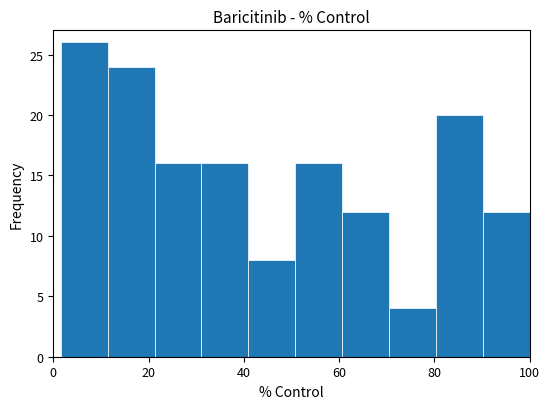

Reading left to right, transcribe this chart: for each bar, give the range it covers on the x-axis and its height. Neither the bar edges nor the heights are printed on the chart, so give them approximately, as read against the axes.

2 to 12: 26
12 to 22: 24
22 to 32: 16
32 to 40: 16
40 to 50: 8
50 to 60: 16
60 to 70: 12
70 to 80: 4
80 to 90: 20
90 to 100: 12